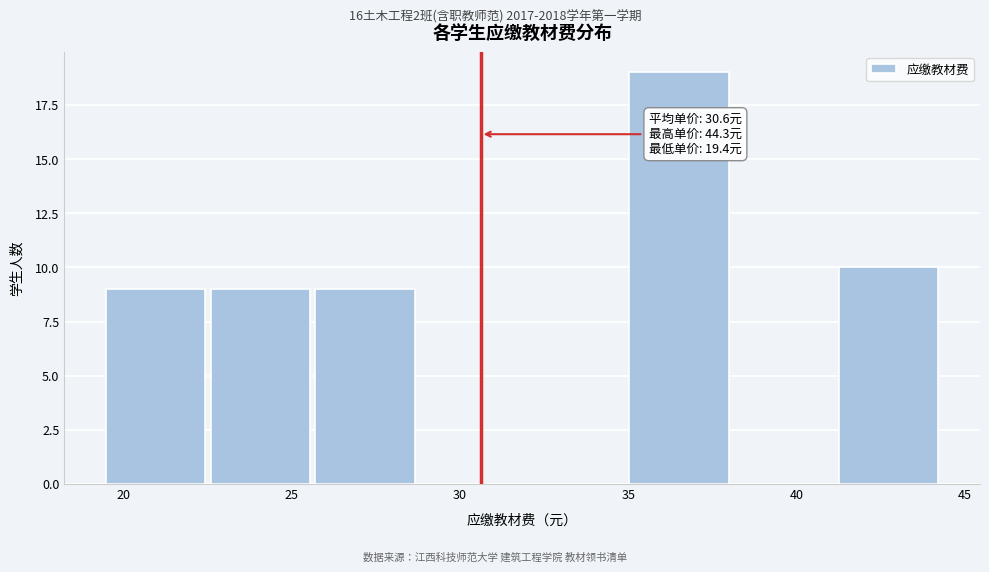

Over which range of the x-axis is the bar tallest?

35.0 to 38.0